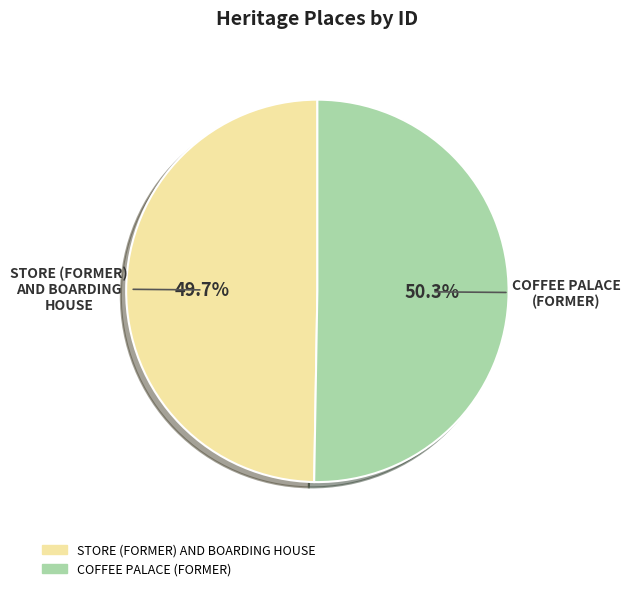

What portion of the pie excludes COFFEE PALACE (FORMER)?

49.7%